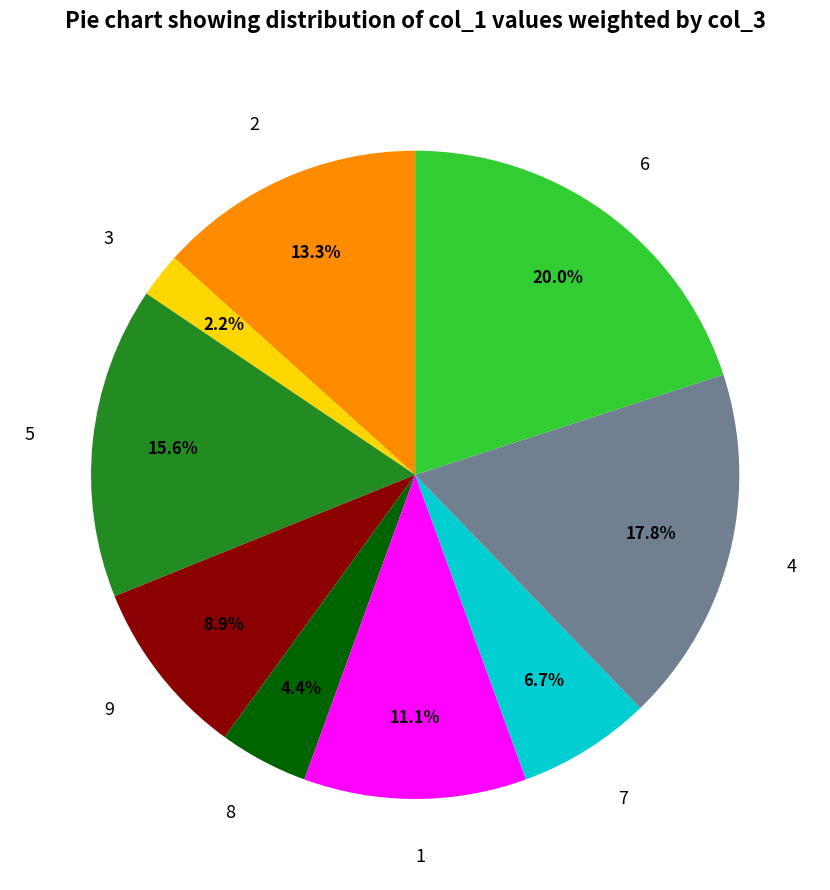

How many slices are in this pie chart?

9